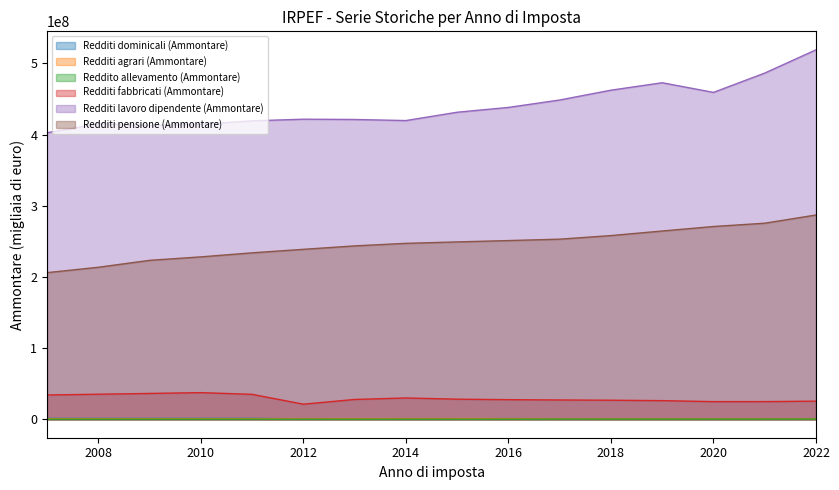

Where is Redditi lavoro dipendente (Ammontare) nearest to the value 460928233?

2018